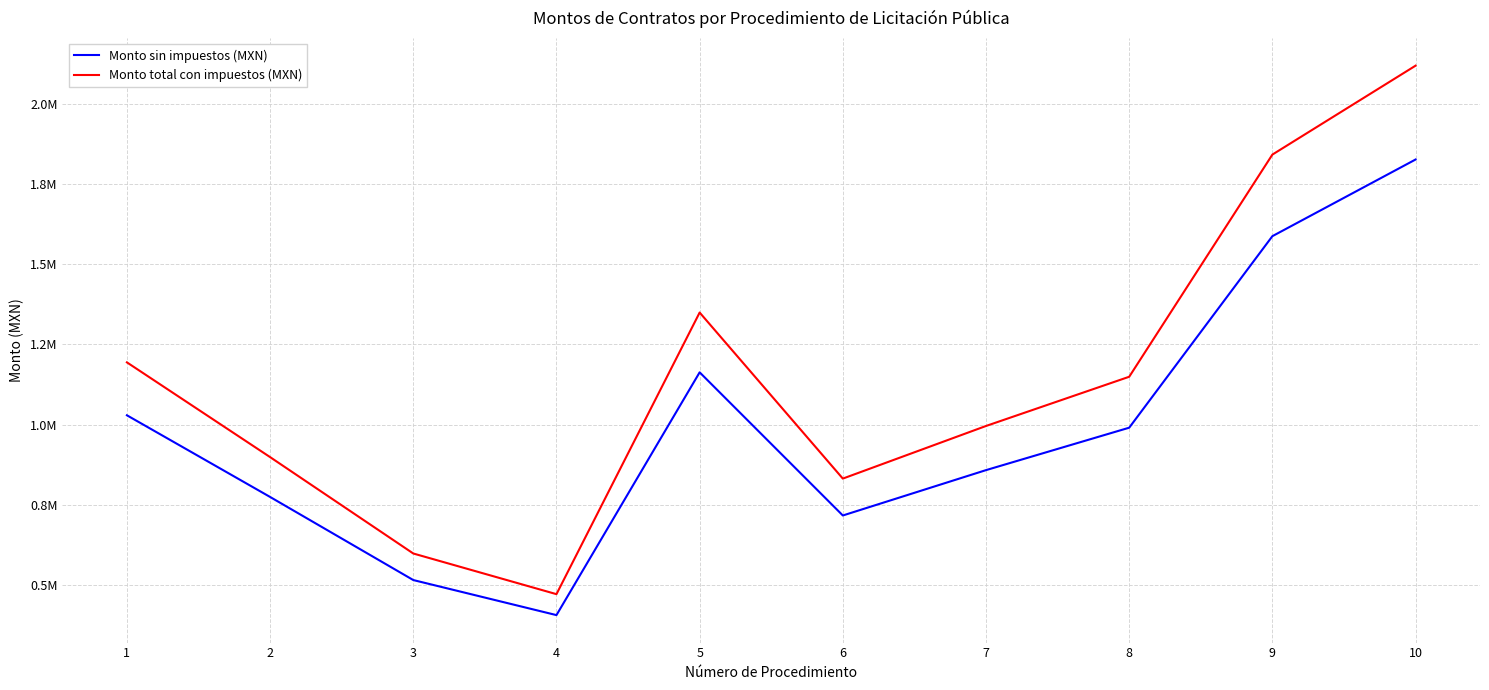

Does the chart display data point markers on the line(s)?

No